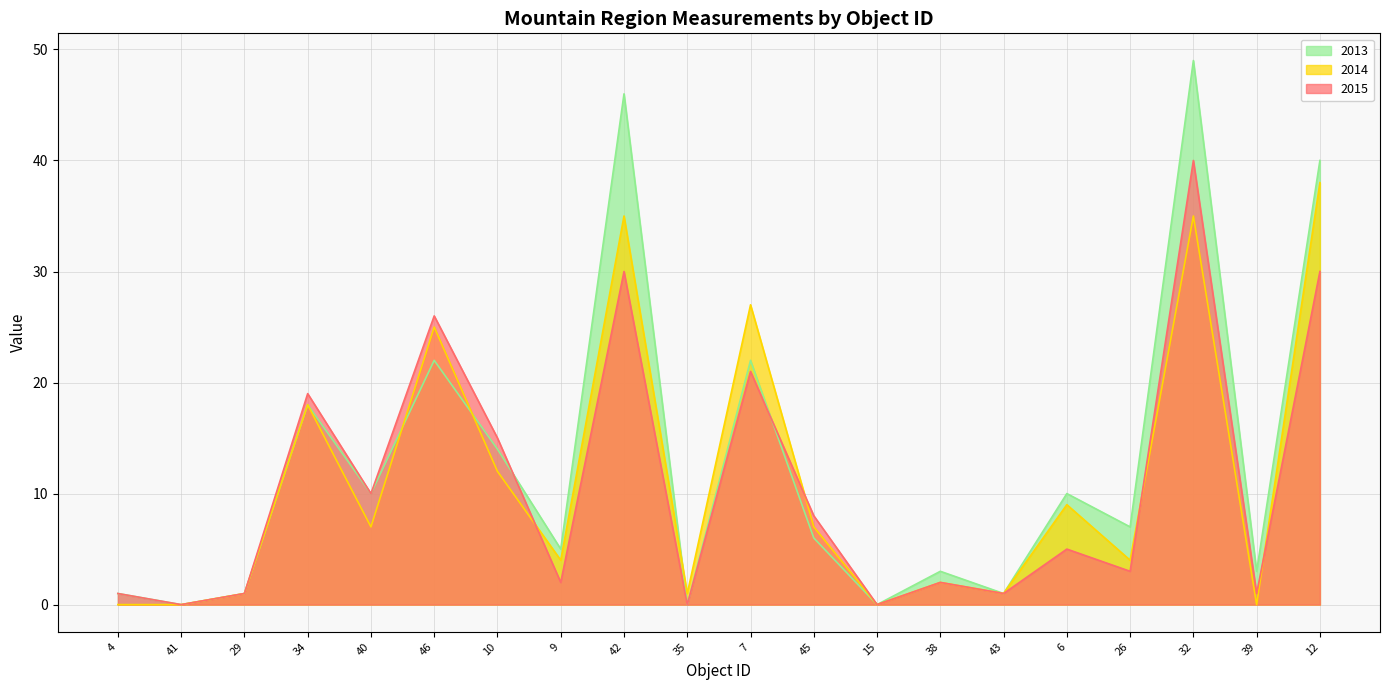

What is the difference between the maximum and second lowest values in the 2013 series?

49